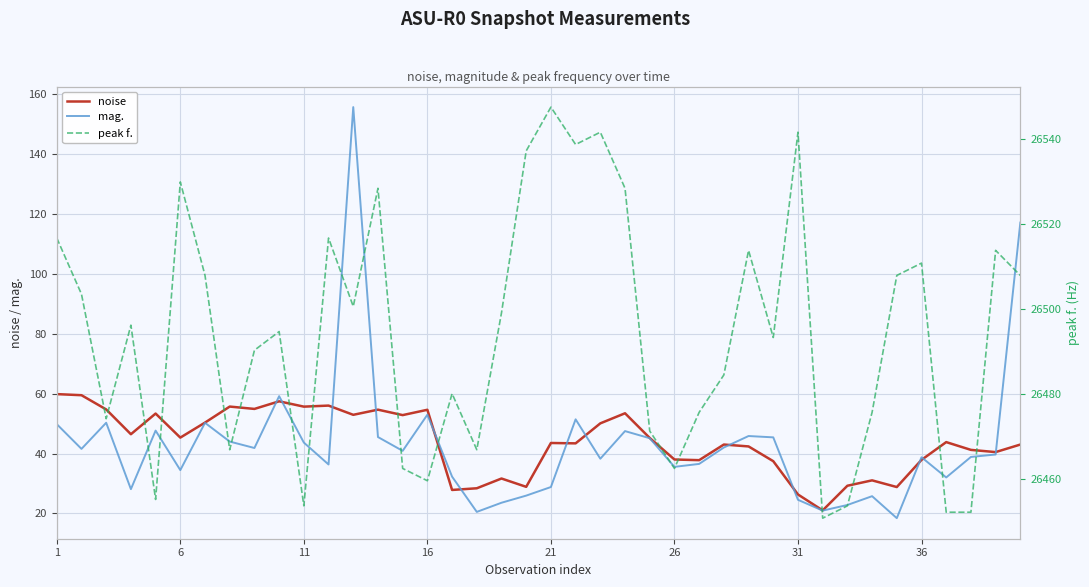

What is the highest value of the mag. series?

155.7